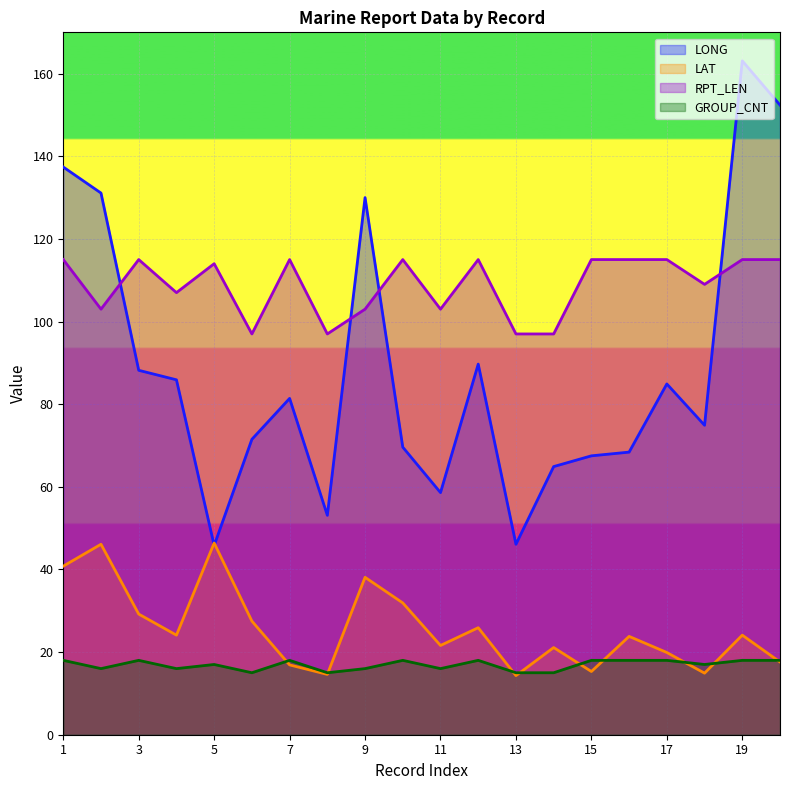

Count the number of categories in the chart.

20